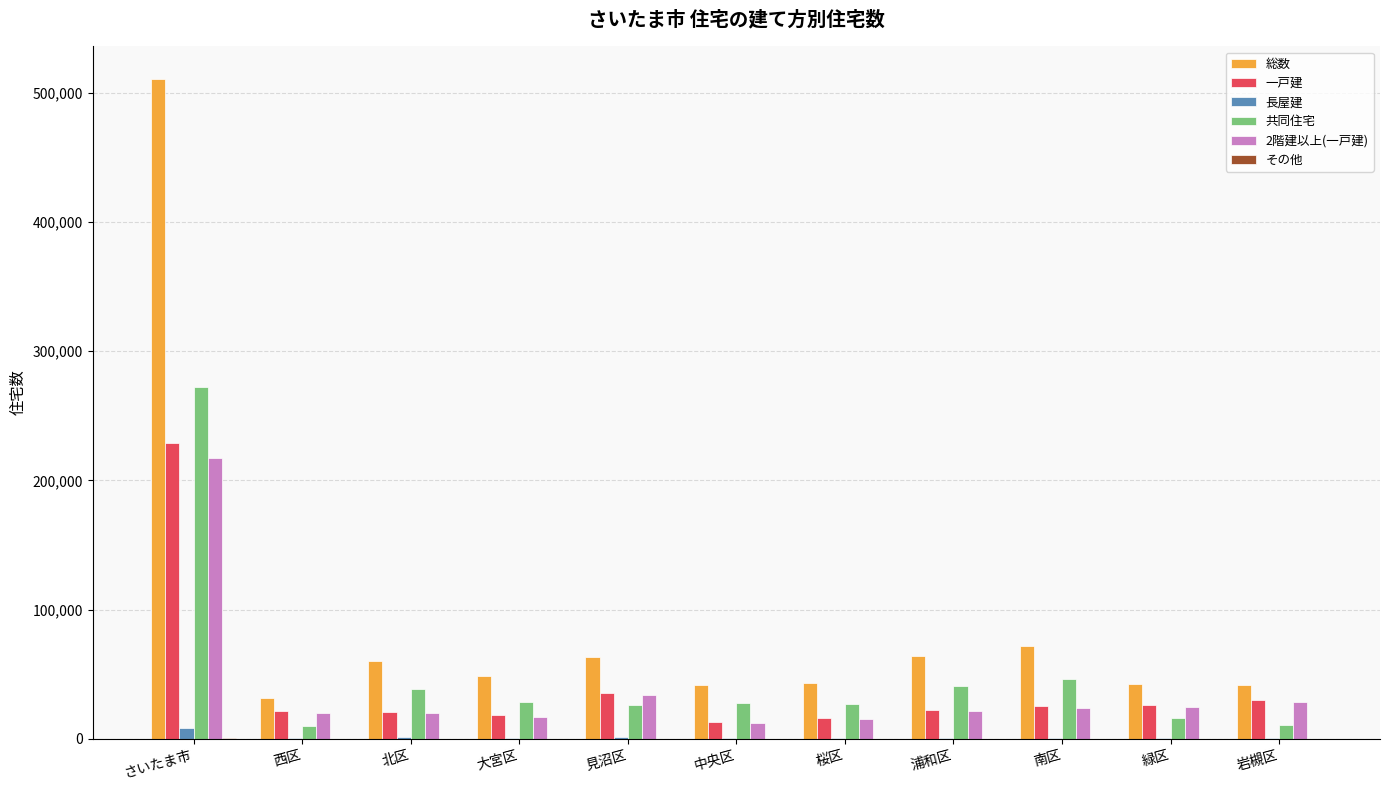

Which series has the largest total across all categories?

総数